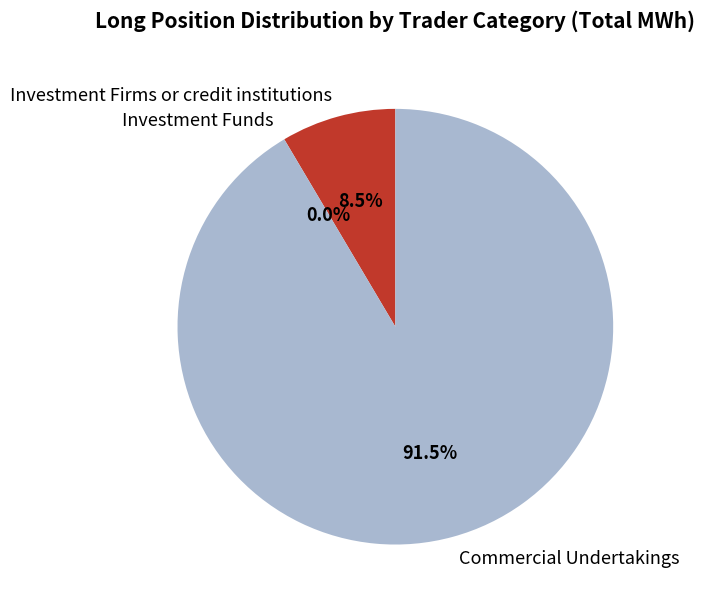

True or false: Commercial Undertakings accounts for 91% of the total.

True